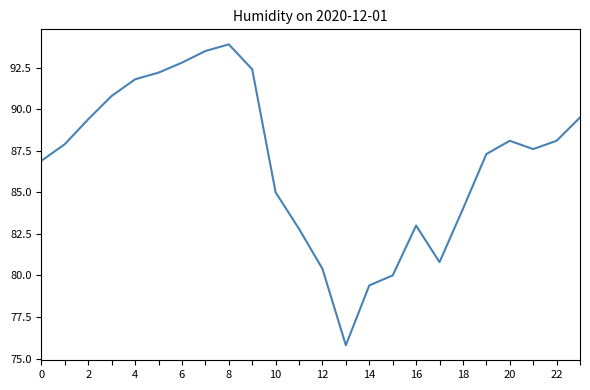

What is the difference between the maximum and minimum values?

18.1